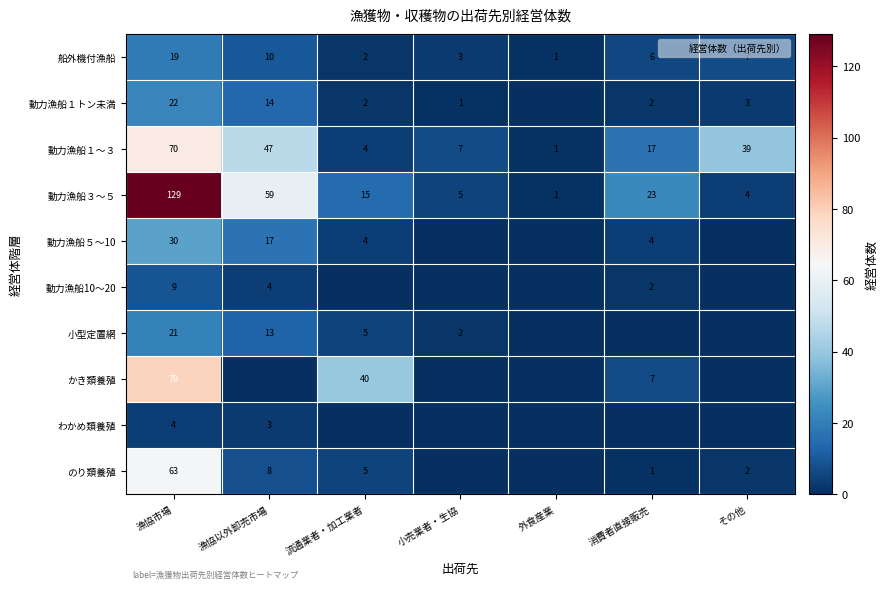

At how many categories does at least one series exceed 56?

2